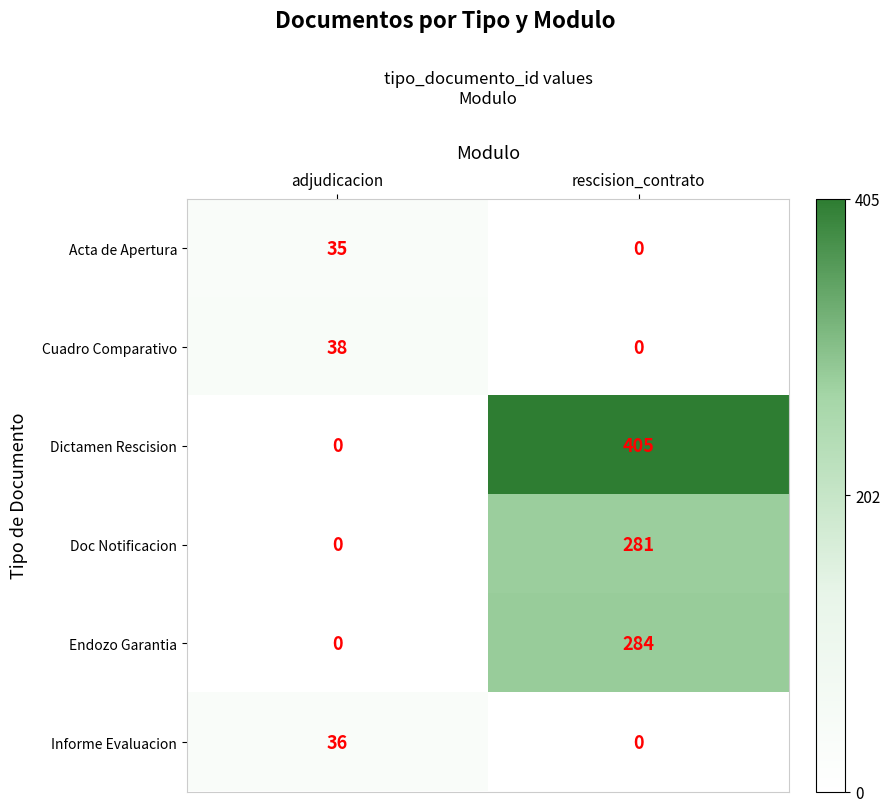

What is the sum of all Informe Evaluacion values?

36